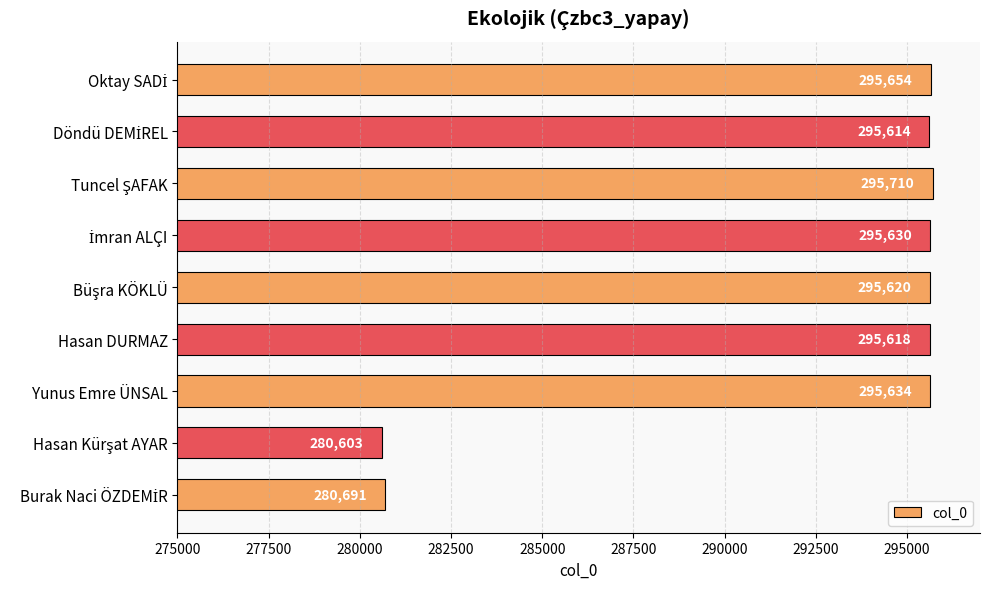

How many series are shown in this chart?

1